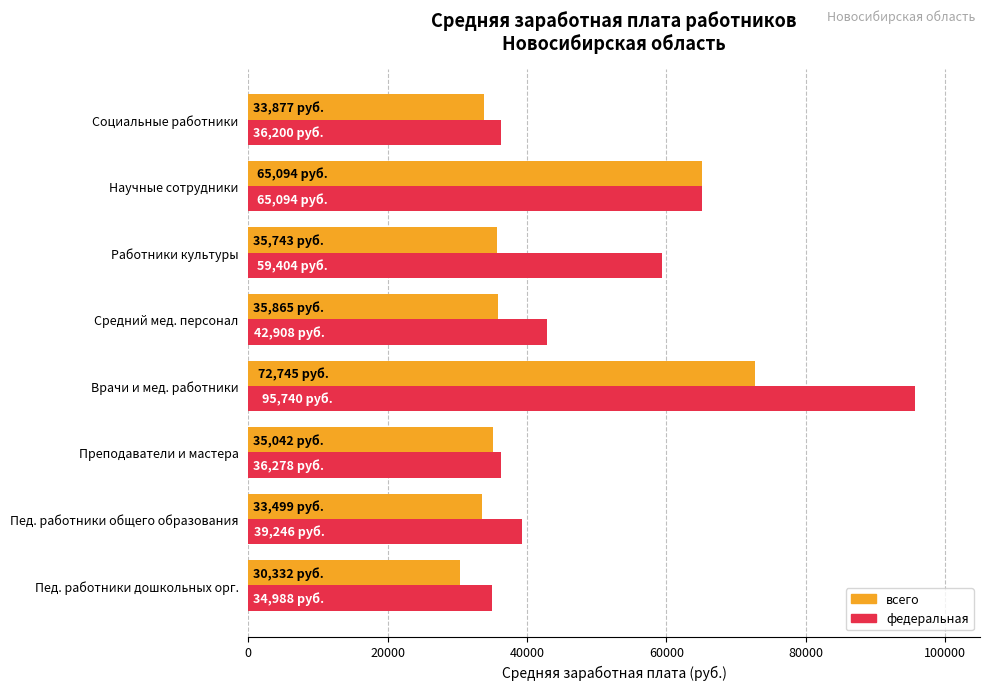

True or false: федеральная has a value of 129676.3 at Врачи и мед. работники.

False